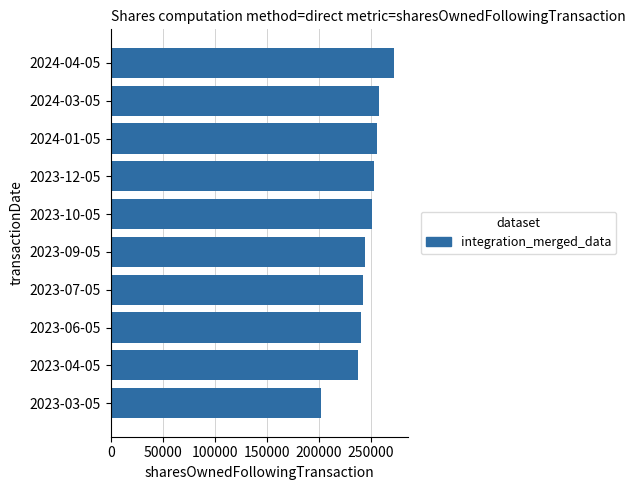

What is the maximum value shown in the chart?

272740